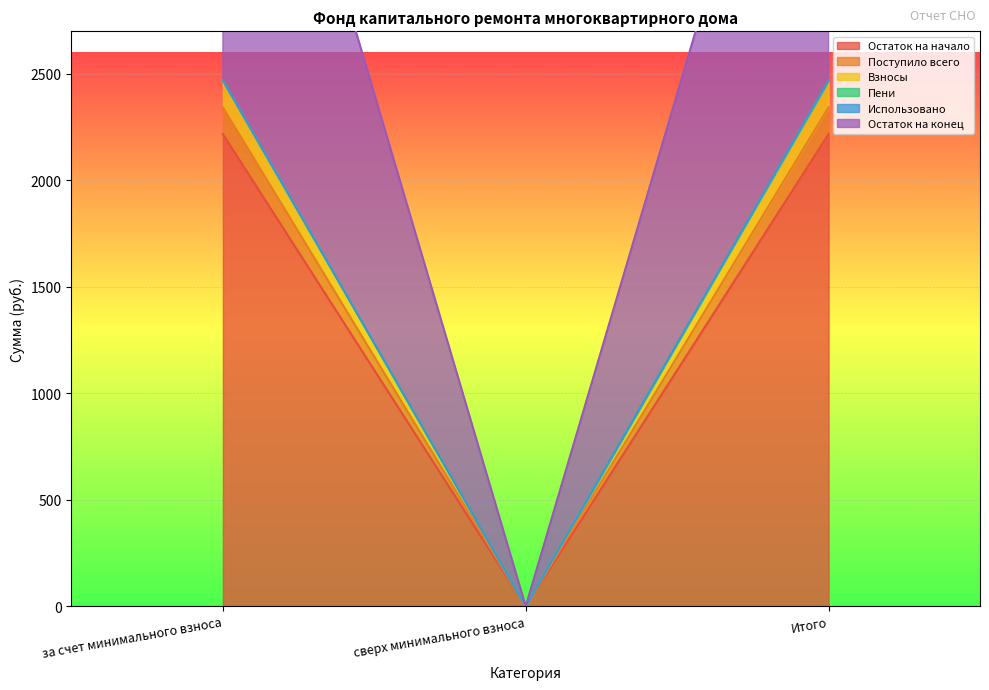

Between за счет минимального взноса and Итого, which is larger?

за счет минимального взноса